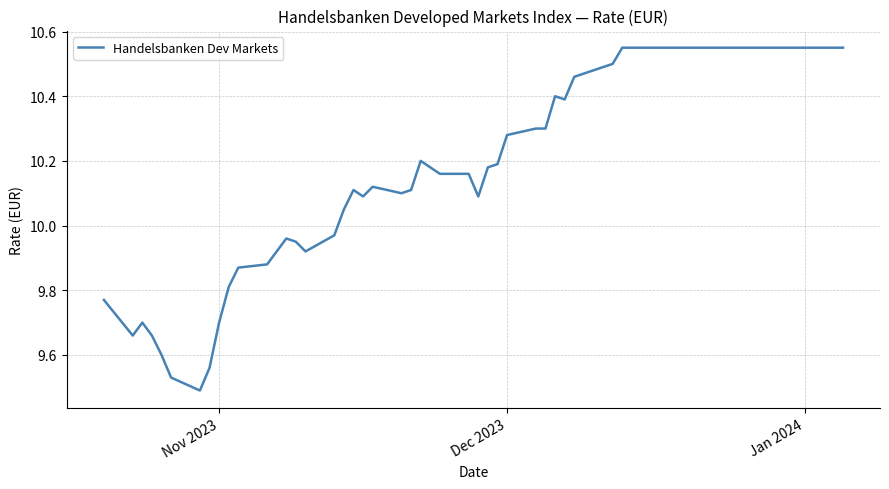

What is the difference between the maximum and minimum values?

1.1